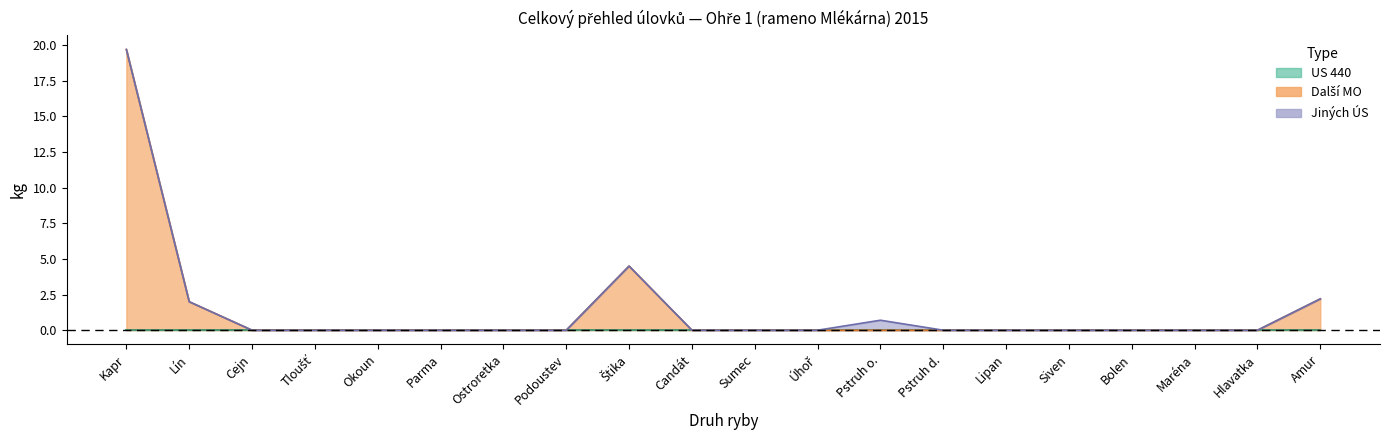

The dalsi MO kg series shows 0.0 at Cejn. True or false?

True